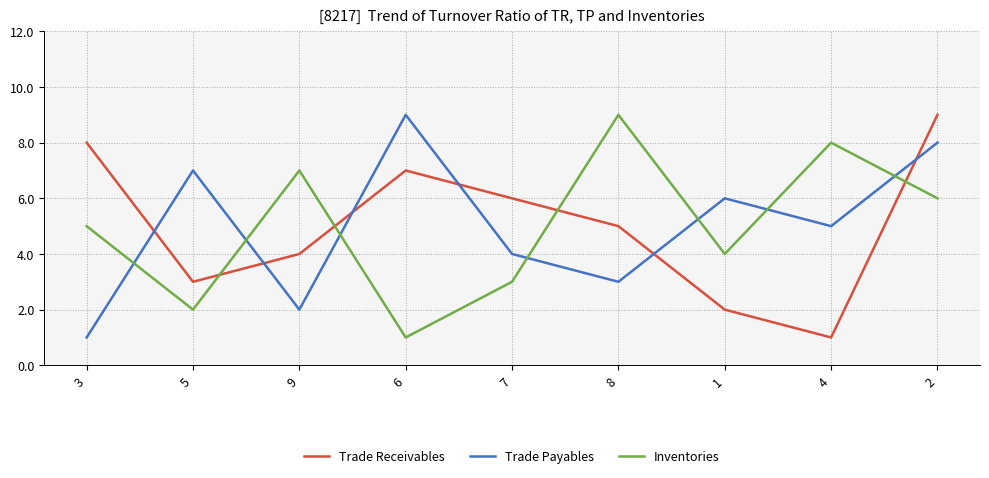

What are all the series names shown in the legend?

Trade Receivables, Trade Payables, Inventories